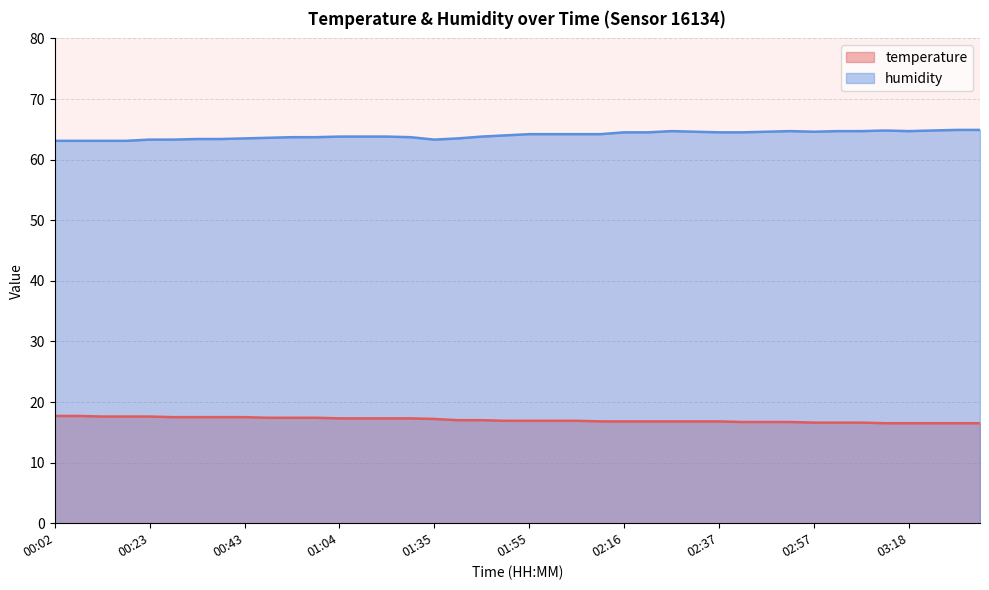

Read the temperature value at 03:13.

16.5